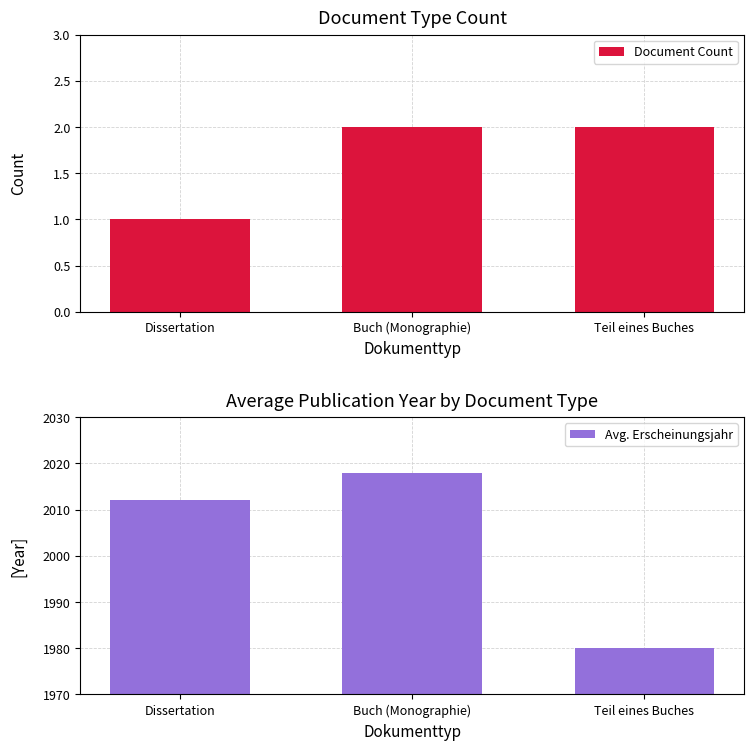

Count the Document Count values in the range 1 to 2.

3